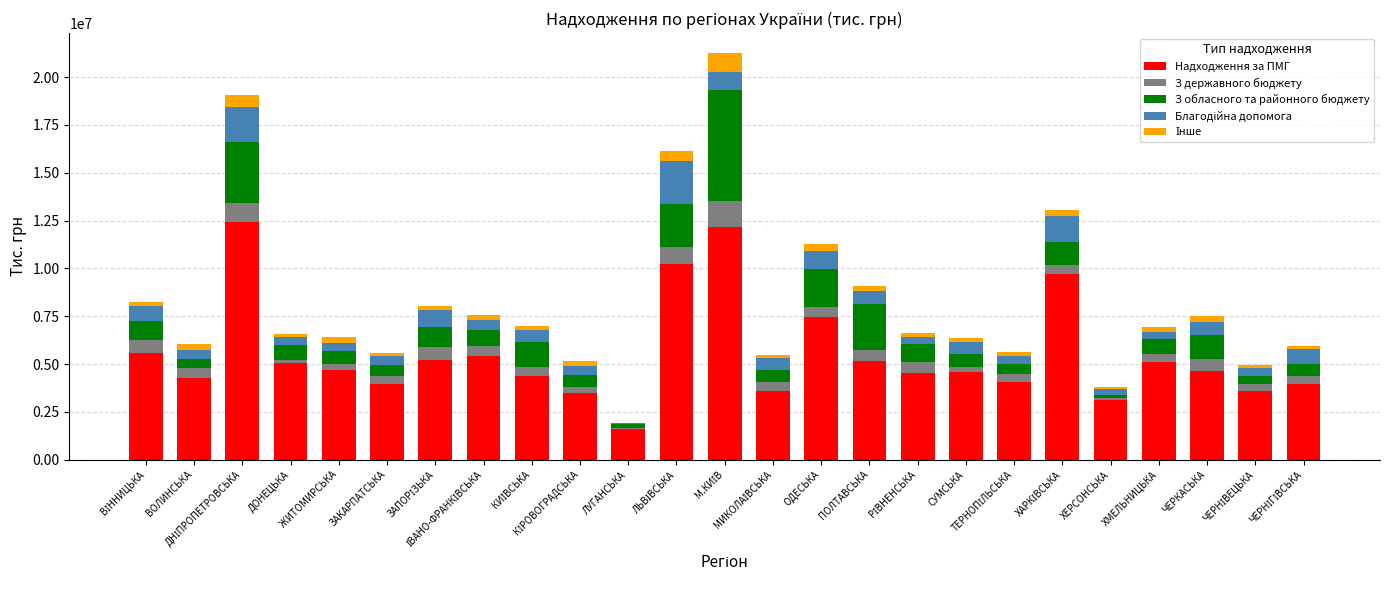

What is the sum of all Надходження за ПМГ values?

137948981.5